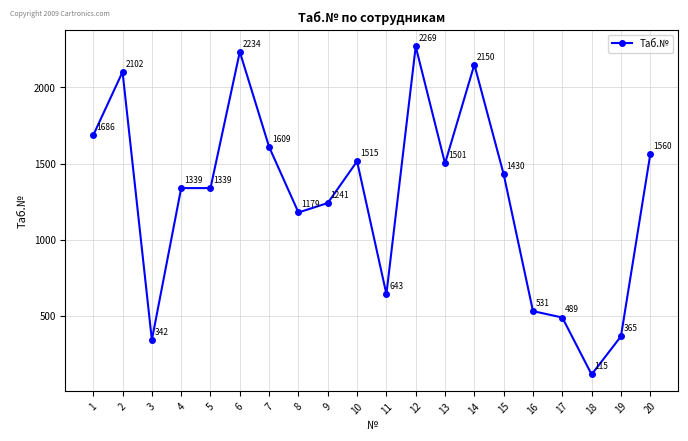

Does the chart have visible grid lines?

Yes